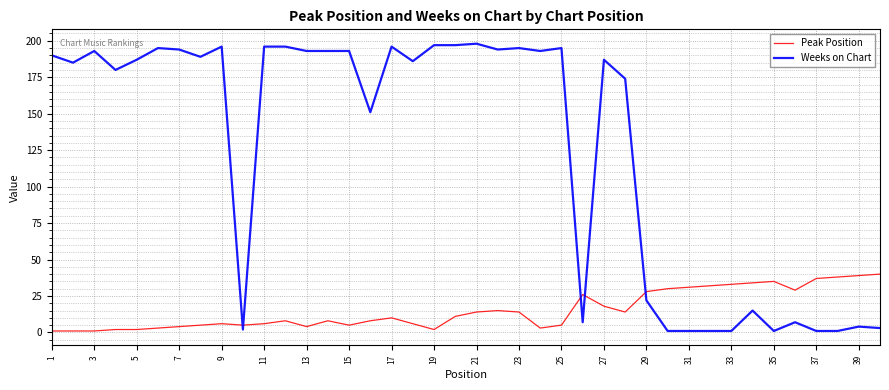

List the series in order of their overall mean, highest first.

Weeks on Chart, Peak Position